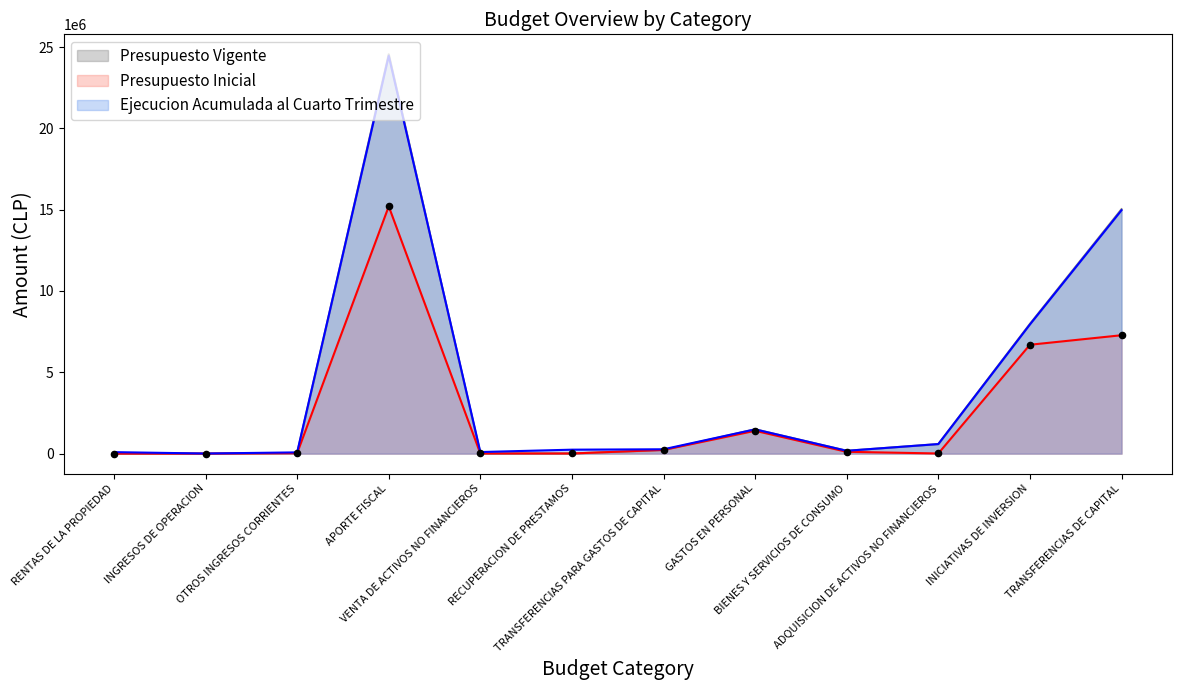

At how many categories does at least one series exceed 12322962?

2